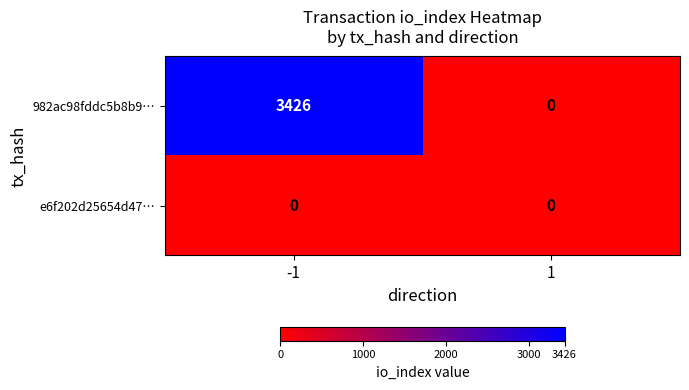

Rank the series by their average value, from highest to lowest.

982ac98fddc5b8b9…, e6f202d25654d47…